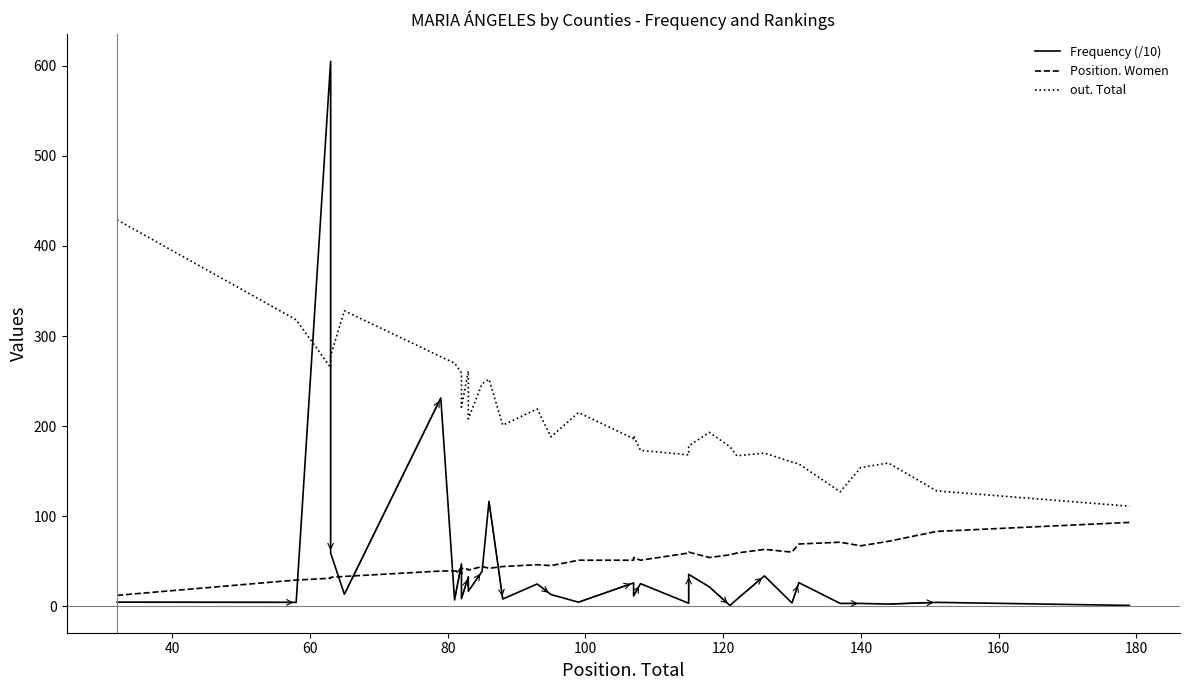

What is the lowest value of the out. Total series?

111.0